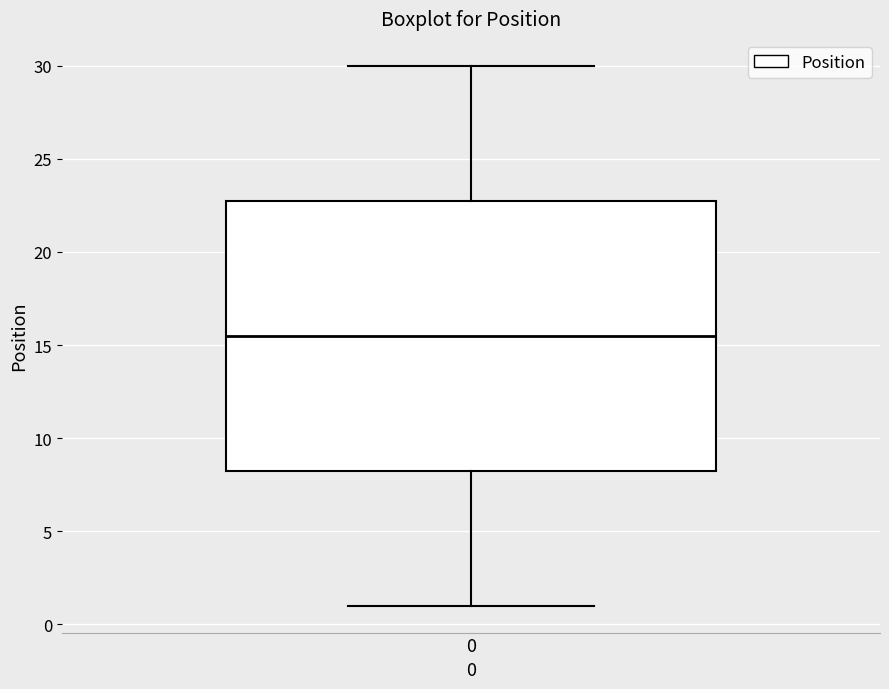

Where does the median line of the box at x = 0 sit on the y-axis? The values are not printed on the chart, so give them approximately, as read against the axis.

15.5